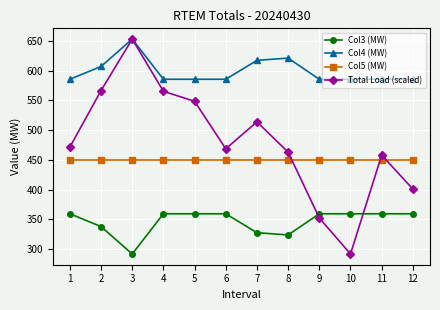

How many series are shown in this chart?

4